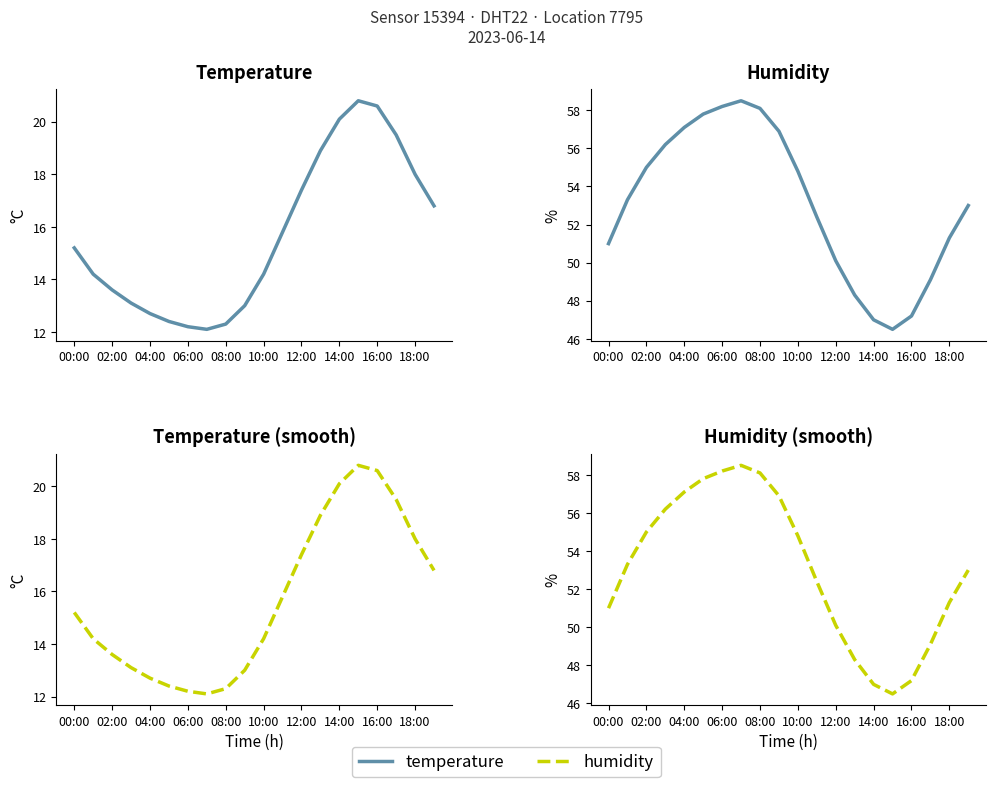

How many lines are shown in the chart?

4